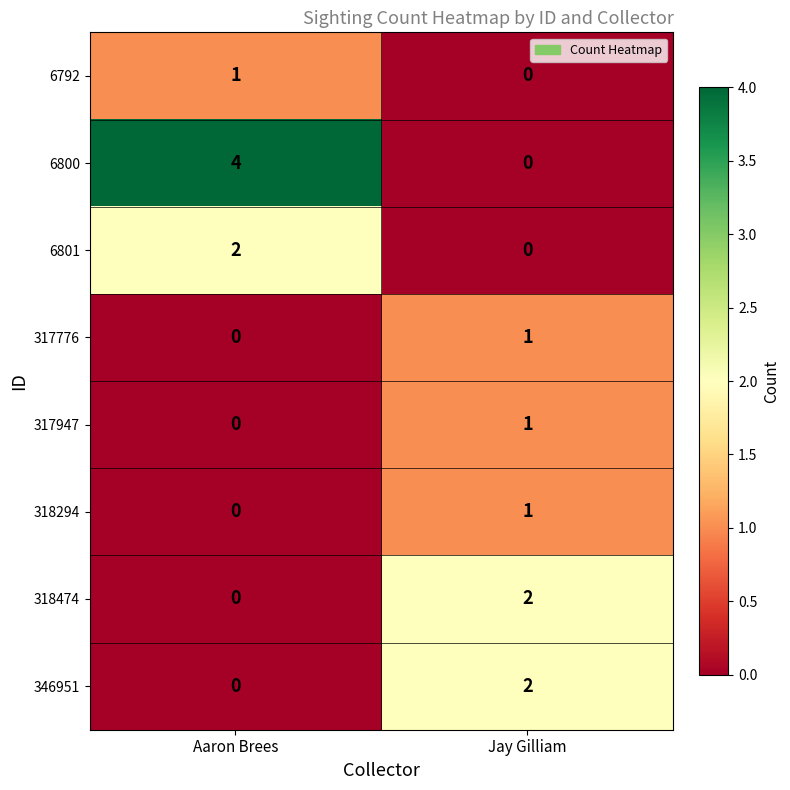

What is the difference between the 6800 values at Jay Gilliam and Aaron Brees?

4